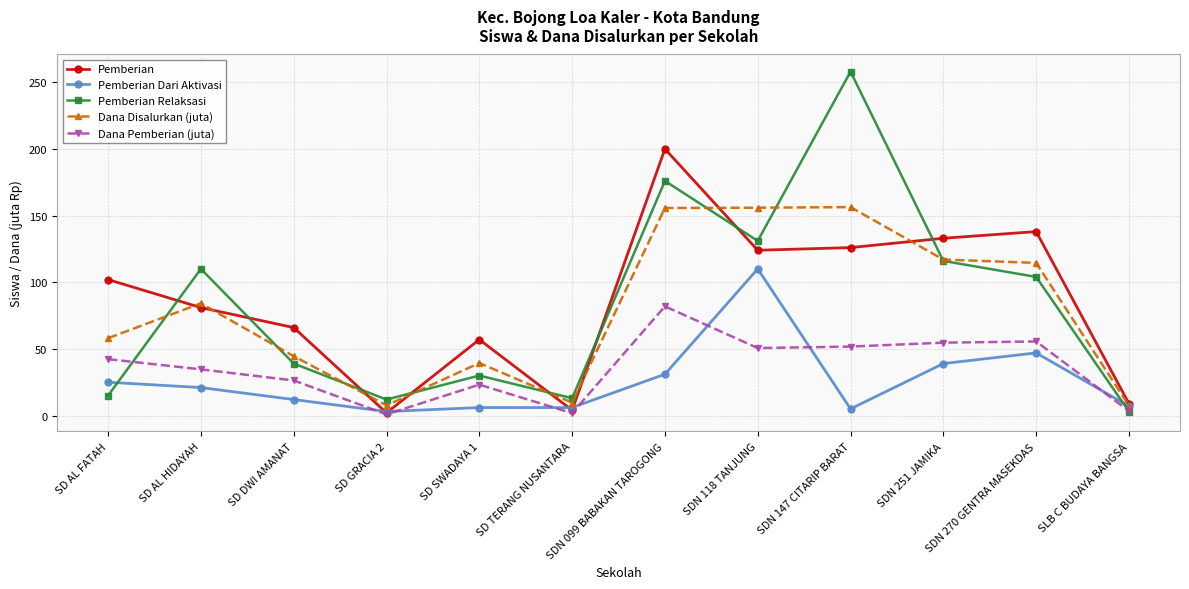

Which series has the largest range (max minus min)?

Pemberian Relaksasi